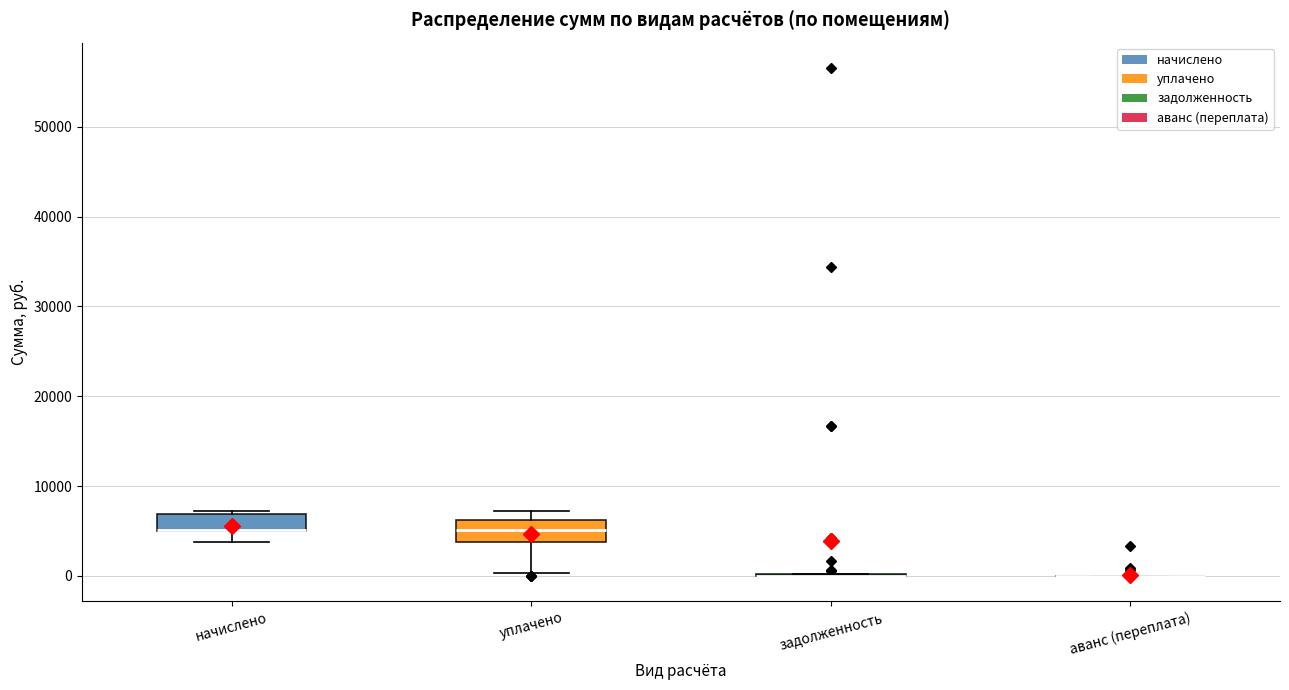

Reading left to right, transcribe this box plot: for each box, give where its median line is, the range the box spans, and where its two whiskers end, as read against the y-axis. The values are not printed on the chart, so give them approximately, as read against the axis.

начислено: median 5000 (drawn on the box's lower edge), box 5000 to 7000, whiskers 4000 to 7000 (just above the box's upper edge)
уплачено: median 5000, box 4000 to 6000, whiskers 0 to 7000
задолженность: box collapsed to a line at 0, whiskers 0 to 0
аванс (переплата): box collapsed to a line at 0, whiskers 0 to 0